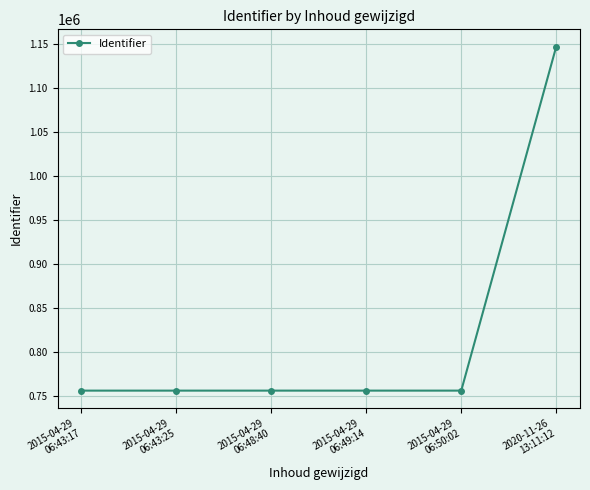

What is the smallest value displayed?

756307